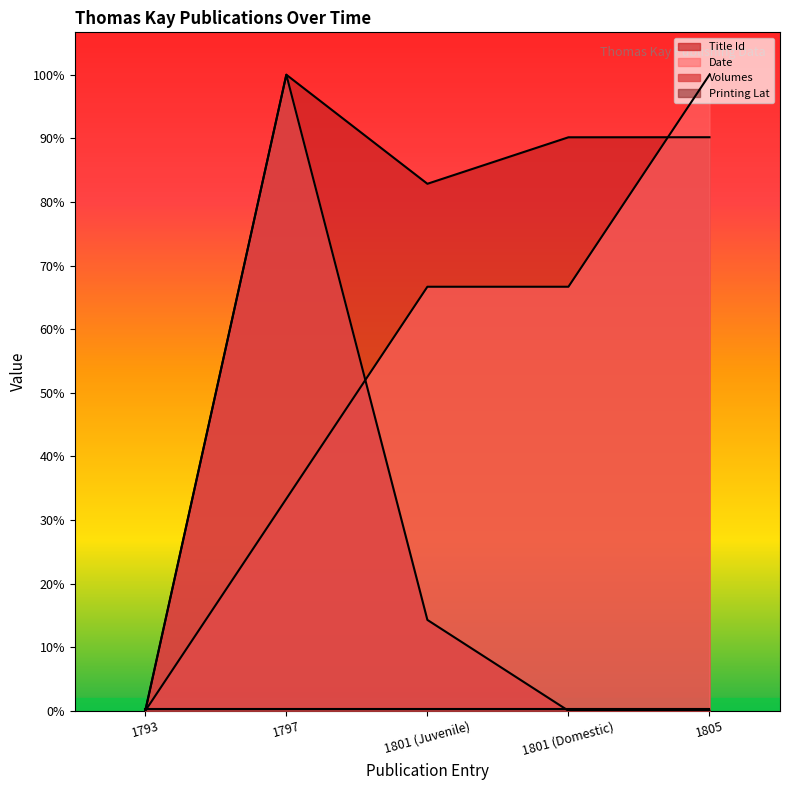

How many Date values are between 5000 and 10000?

3